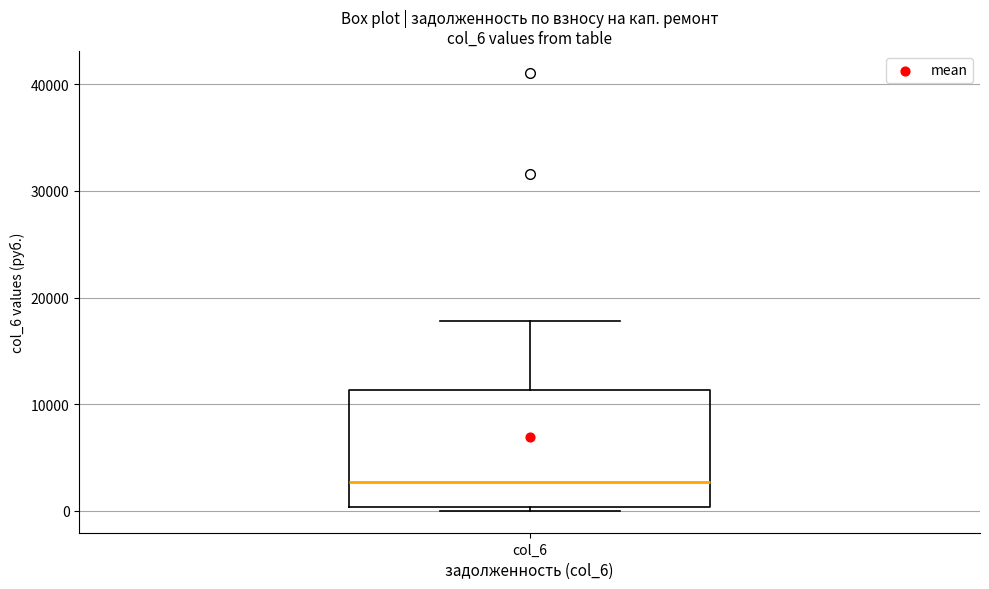

Where is the lower edge of the box for col_6 on the y-axis? The values are not printed on the chart, so give them approximately, as read against the axis.

0